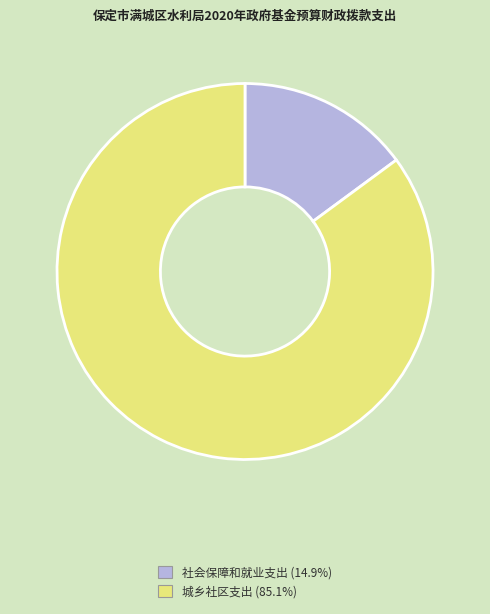

How many slices are in this pie chart?

2